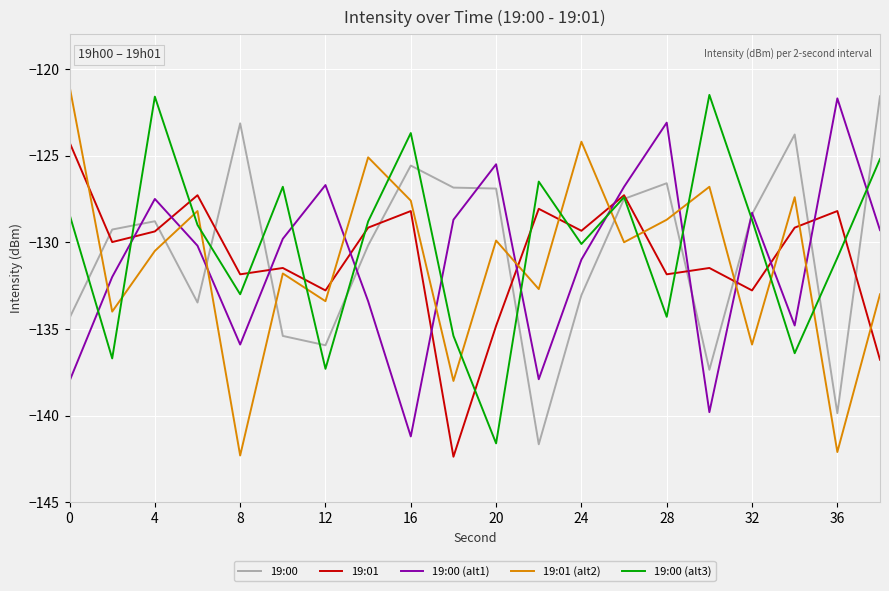

Is this an area chart (filled region under the line)?

No